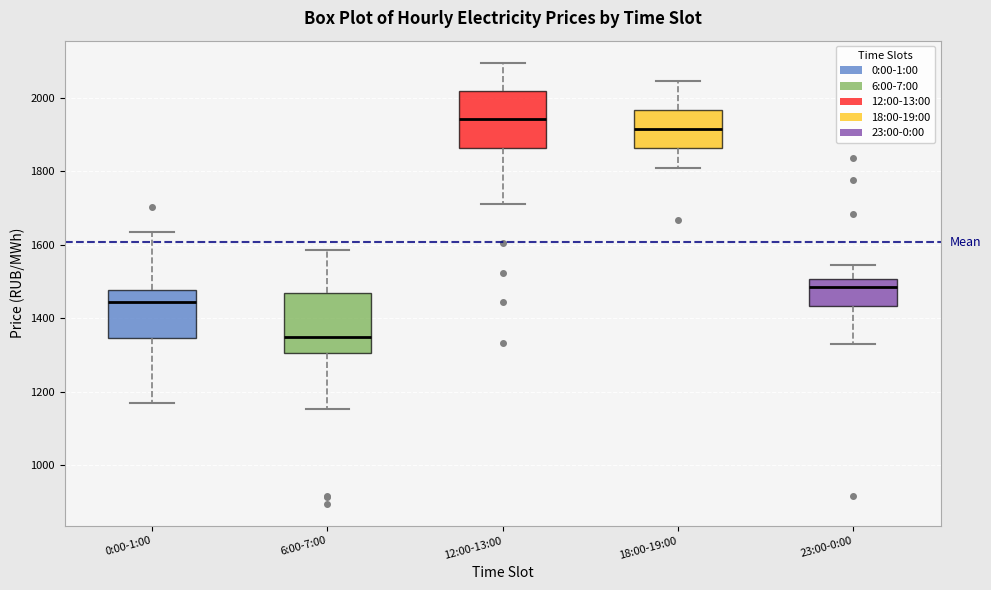

Reading left to right, transcribe this box plot: for each box, give where its median line is, the range the box spans, and where its two whiskers end, as read against the y-axis. The values are not printed on the chart, so give them approximately, as read against the axis.

0:00-1:00: median 1440, box 1340 to 1480, whiskers 1160 to 1640
6:00-7:00: median 1340, box 1300 to 1460, whiskers 1160 to 1580
12:00-13:00: median 1940, box 1860 to 2020, whiskers 1700 to 2100
18:00-19:00: median 1920, box 1860 to 1960, whiskers 1800 to 2040
23:00-0:00: median 1480, box 1440 to 1500, whiskers 1320 to 1540